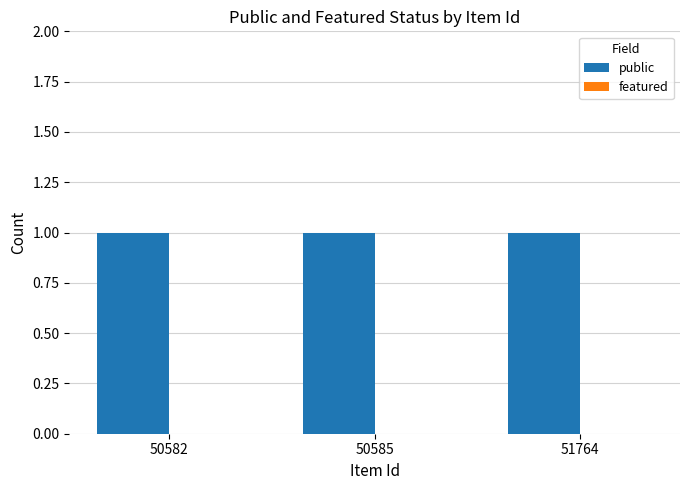

Which category has the highest value in the featured series?

50582